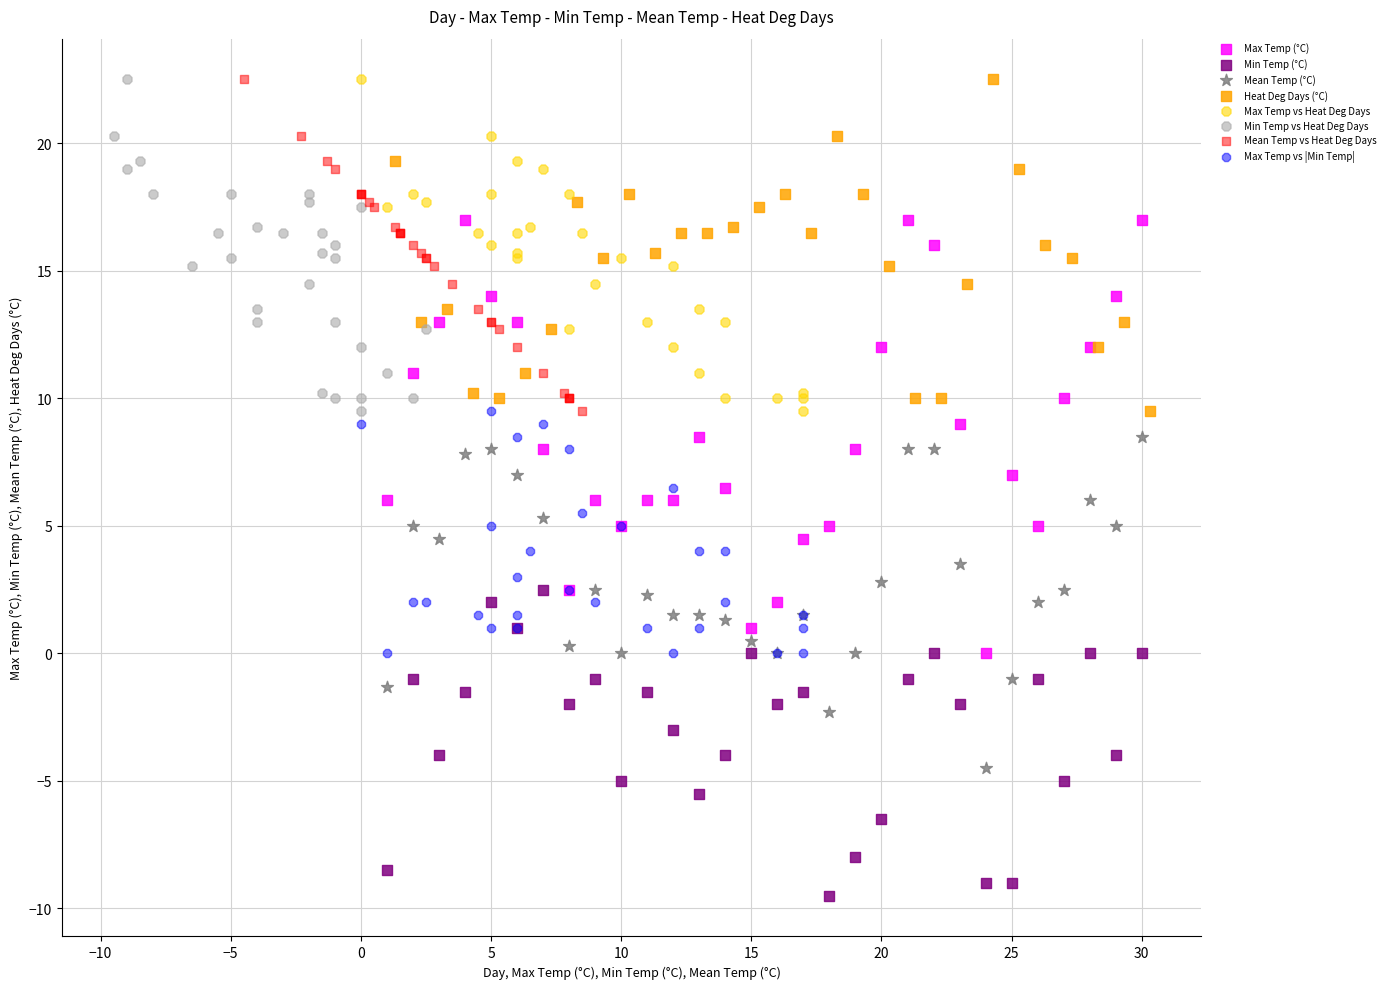

Which series has the widest spread of Y values?

Max Temp (°C)